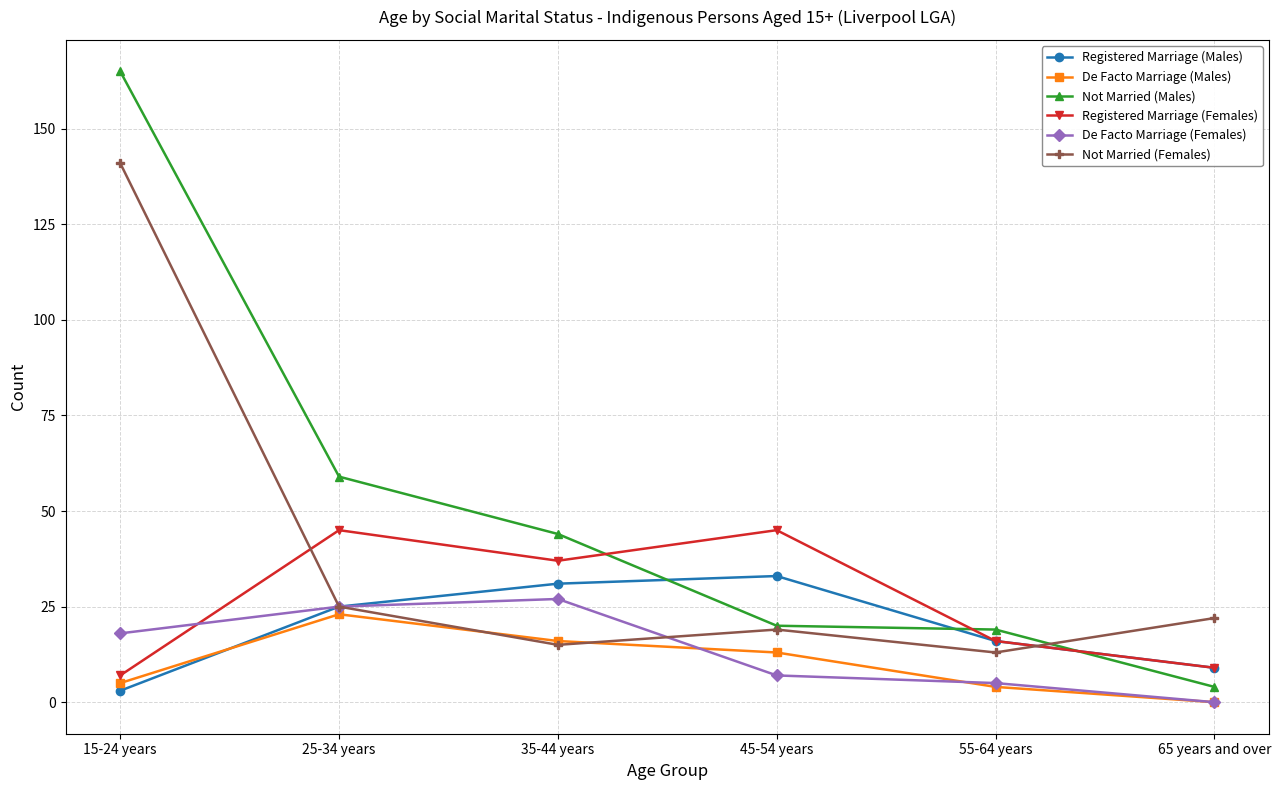

Which series has the largest total across all categories?

Not Married (Males)